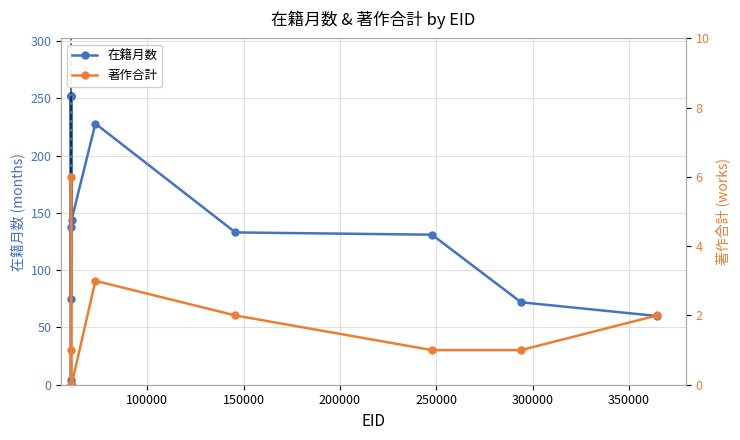

Does the chart display data point markers on the line(s)?

Yes